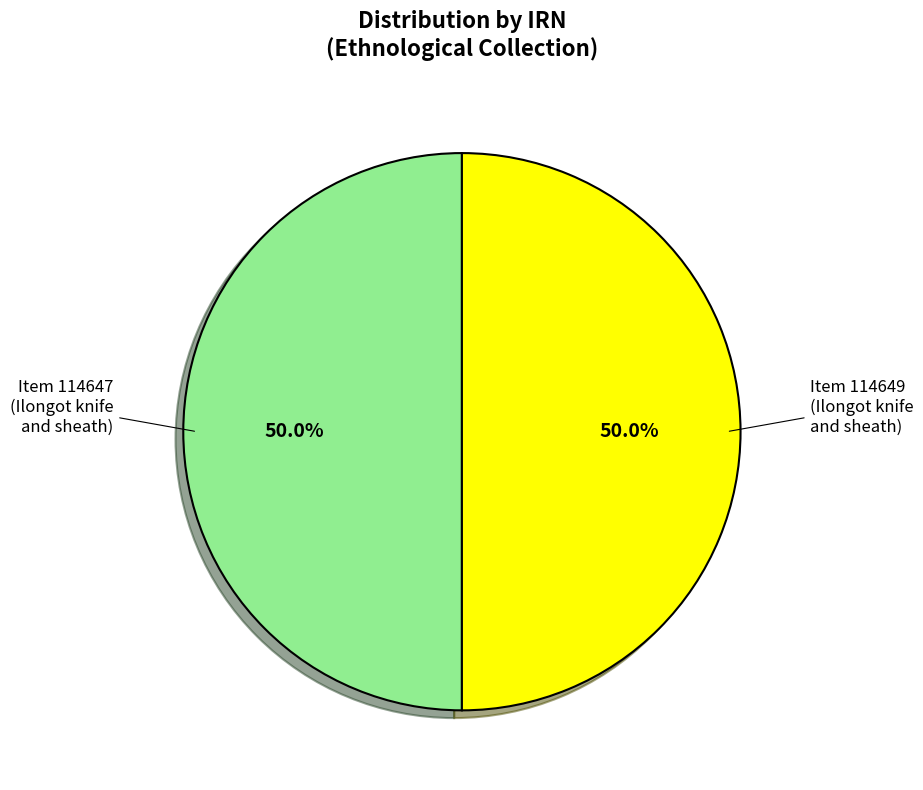

How many segments does this pie chart have?

2